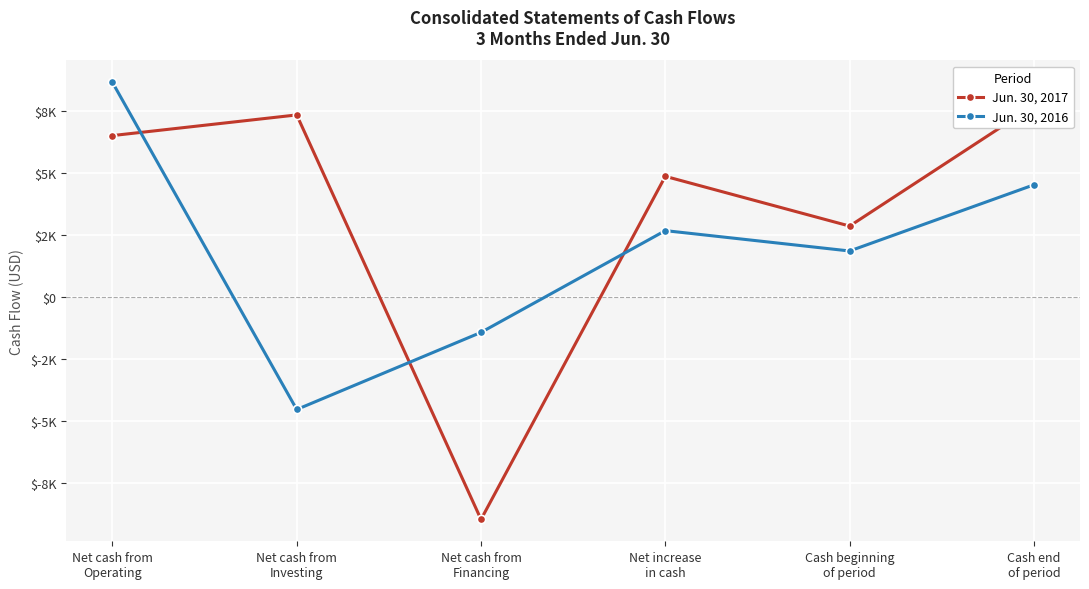

In Jun. 30, 2017, how many points are lower than both neighbors (excluding endpoints)?

2